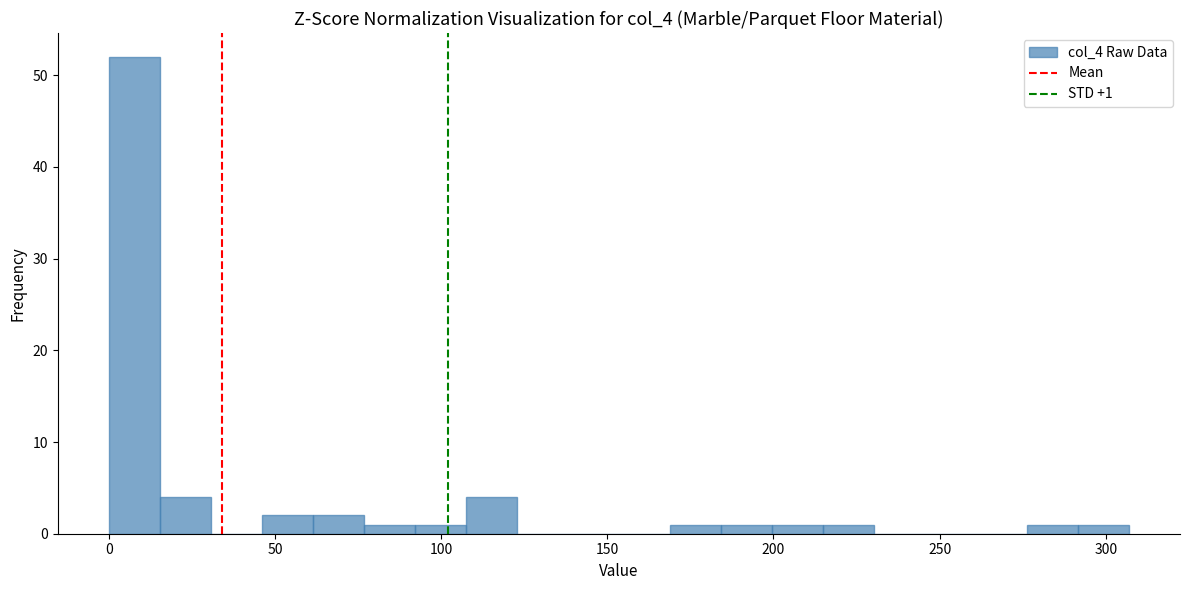

Around what value on the x-axis is the tallest bar? Give the approximate position of its centre, as read against the axis.

10